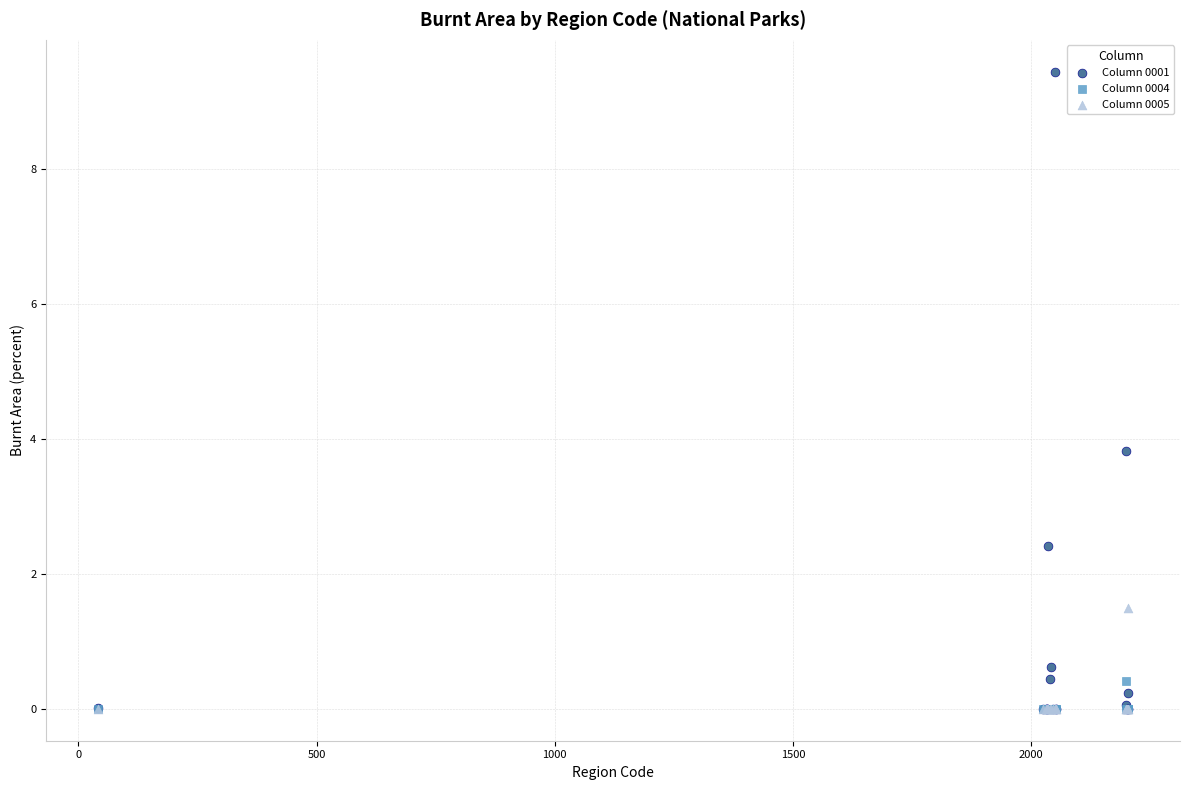

Which series has the largest Y range (max minus min)?

Column 0001